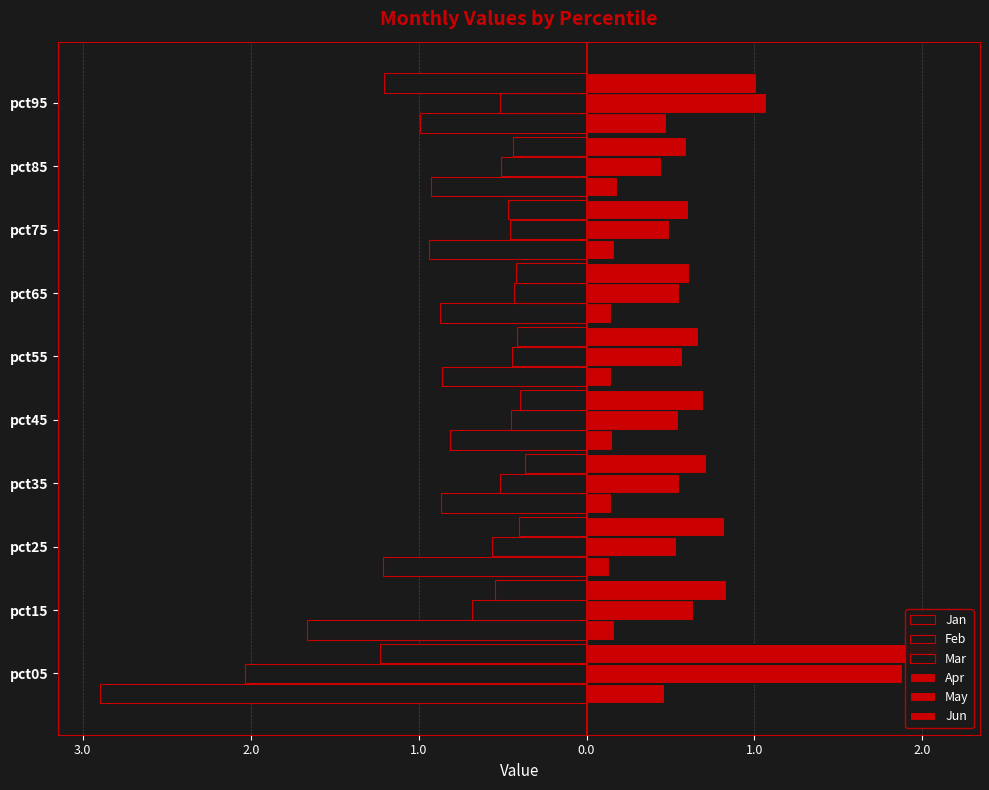

Reading right to left, transcribe all the data shown in this chart.

Jan: -1.0	-0.9	-0.9	-0.9	-0.9	-0.8	-0.9	-1.2	-1.7	-2.9
Feb: -0.5	-0.5	-0.5	-0.4	-0.4	-0.5	-0.5	-0.6	-0.7	-2.0
Mar: -1.2	-0.4	-0.5	-0.4	-0.4	-0.4	-0.4	-0.4	-0.5	-1.2
Apr: 0.5	0.2	0.2	0.1	0.1	0.2	0.1	0.1	0.2	0.5
May: 1.1	0.4	0.5	0.6	0.6	0.5	0.6	0.5	0.6	1.9
Jun: 1.0	0.6	0.6	0.6	0.7	0.7	0.7	0.8	0.8	2.1